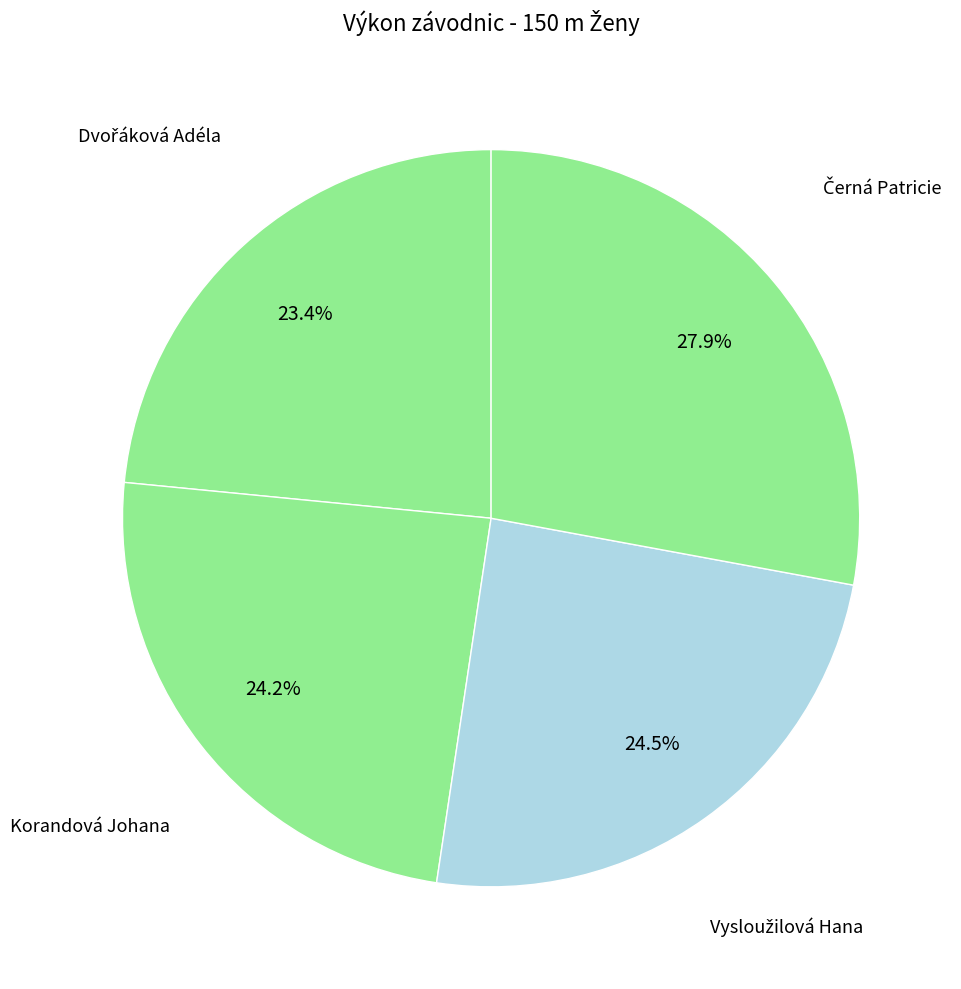

How many segments does this pie chart have?

4